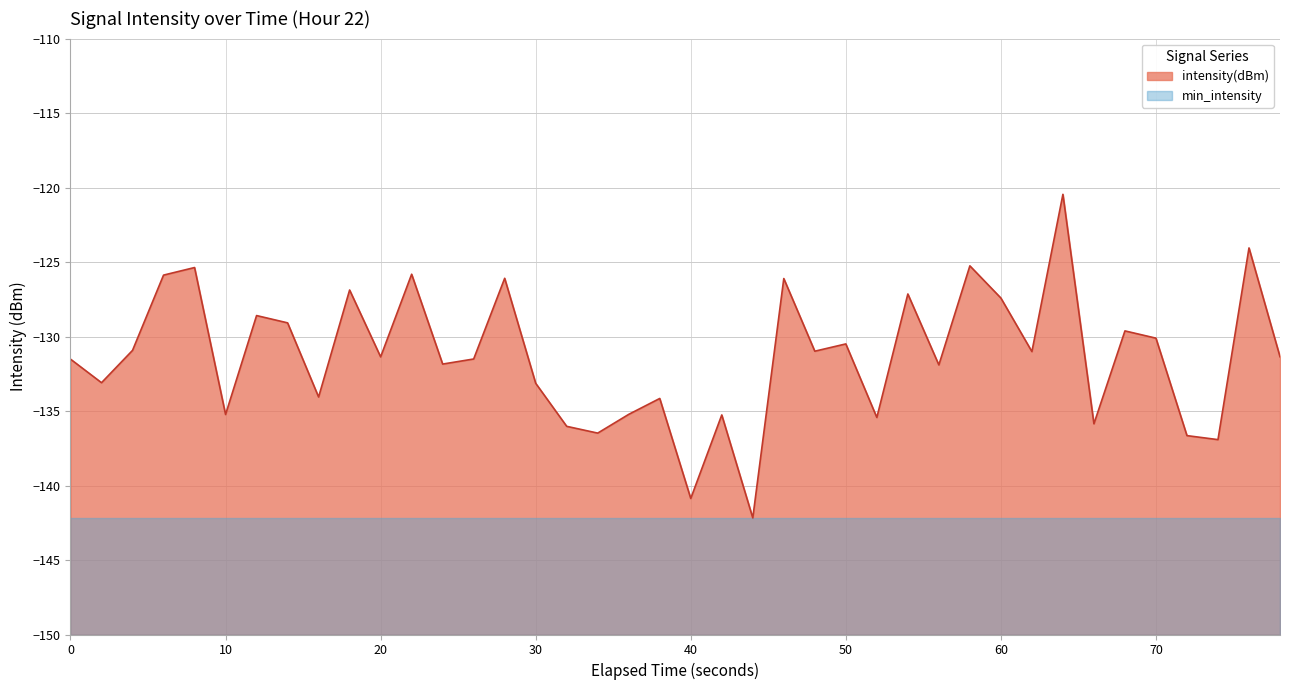

True or false: the data has more than 0 interior local peaks.

True